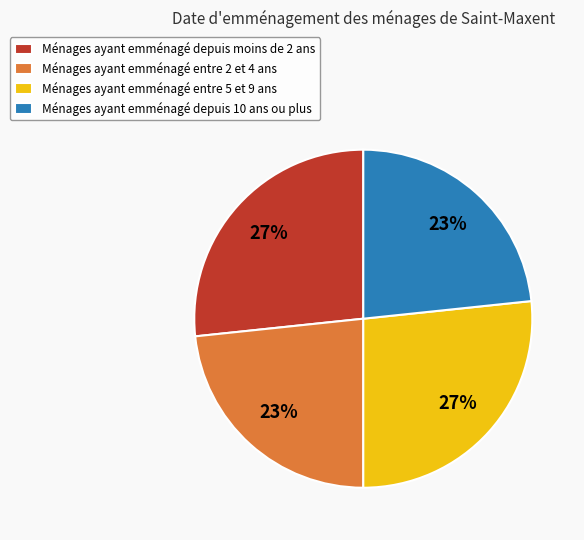

Is Ménages ayant emménagé depuis moins de 2 ans the majority of the pie?

No